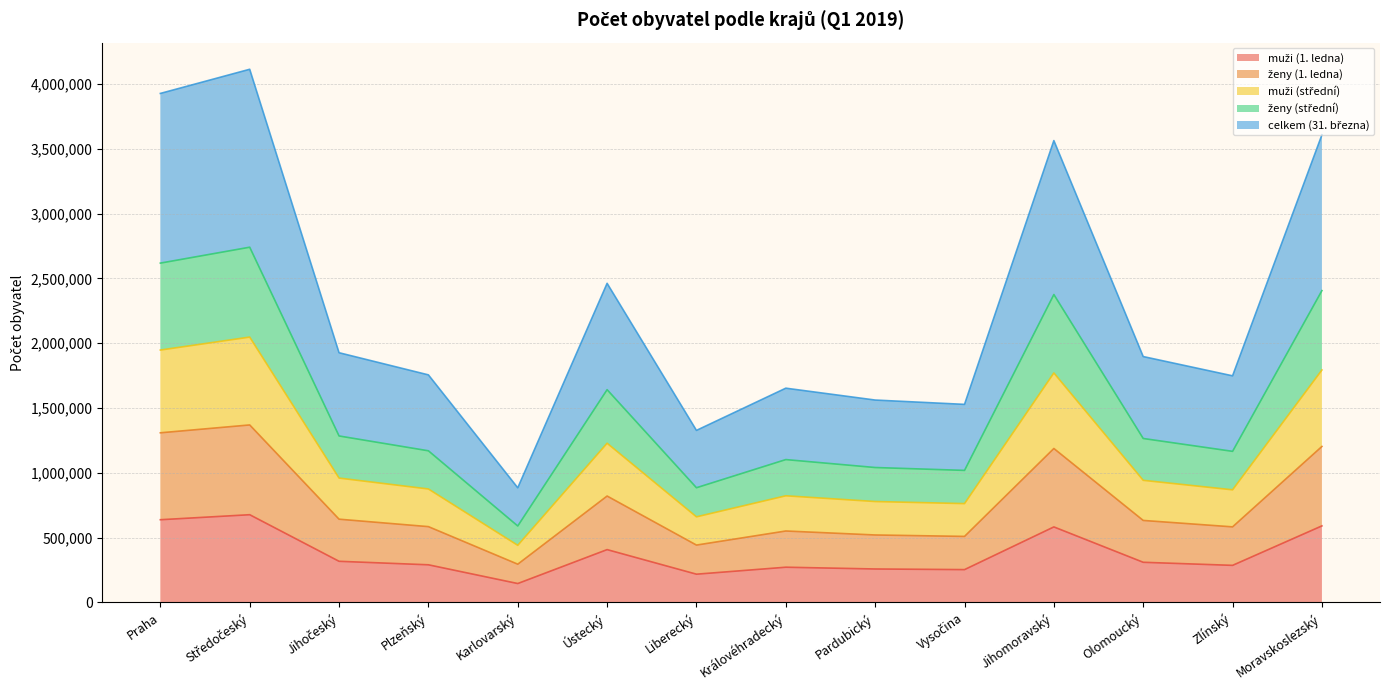

Reading left to right, transcribe all the data shown in this chart.

muži (1. ledna): 638009	676696	317268	290226	145674	407395	217791	271591	257948	253061	582516	309620	285883	590516
ženy (1. ledna): 1308632	1369332	642133	584672	294896	820789	442356	551021	520316	509274	1187667	632492	582921	1203299
muži (střední): 1947118	2047110	959432	875178	440523	1228155	660256	822625	778434	762380	1770418	942039	868742	1793418
ženy (střední): 2617924	2740654	1284263	1169846	589712	1641410	884825	1102035	1040821	1018601	2375556	1264800	1165643	2405836
celkem (31. března): 3927106	4113507	1926464	1755577	884419	2461892	1327277	1652952	1561404	1527990	3563333	1896899	1748247	3607671